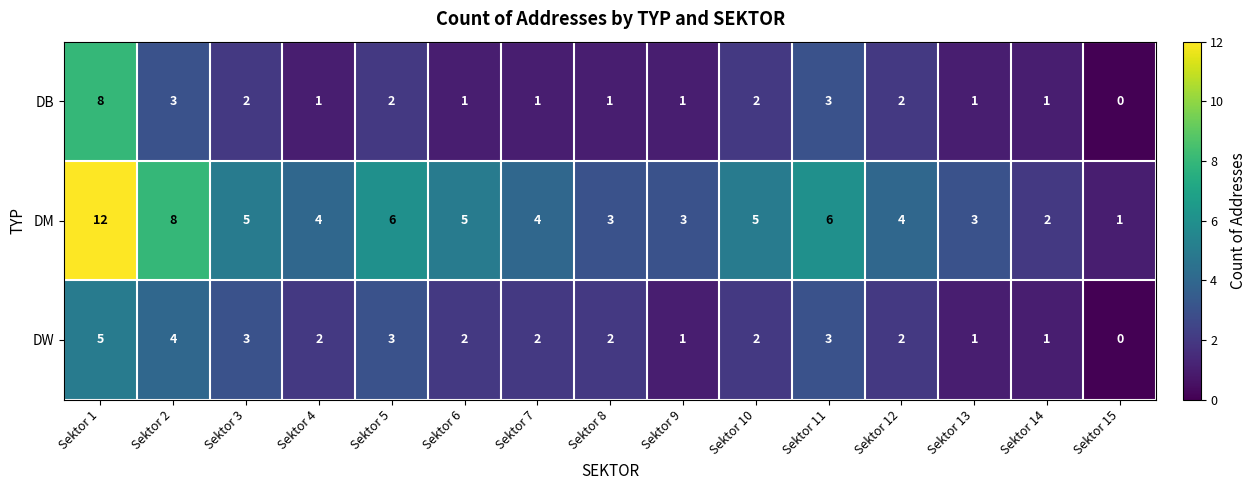

At which category is the sum across all series the highest?

Sektor 1